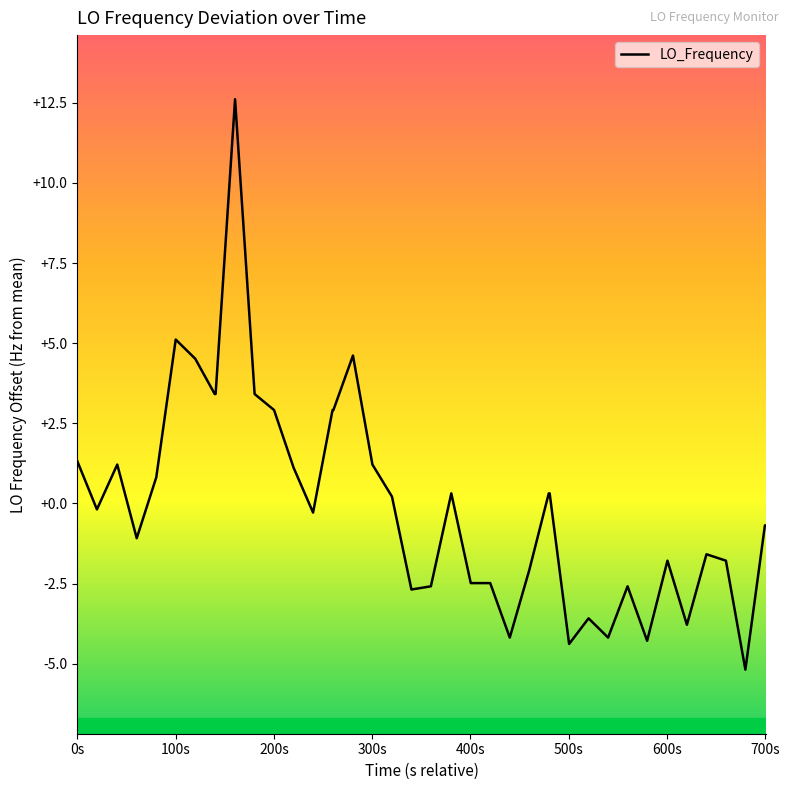

What is the greatest value displayed?

12.6